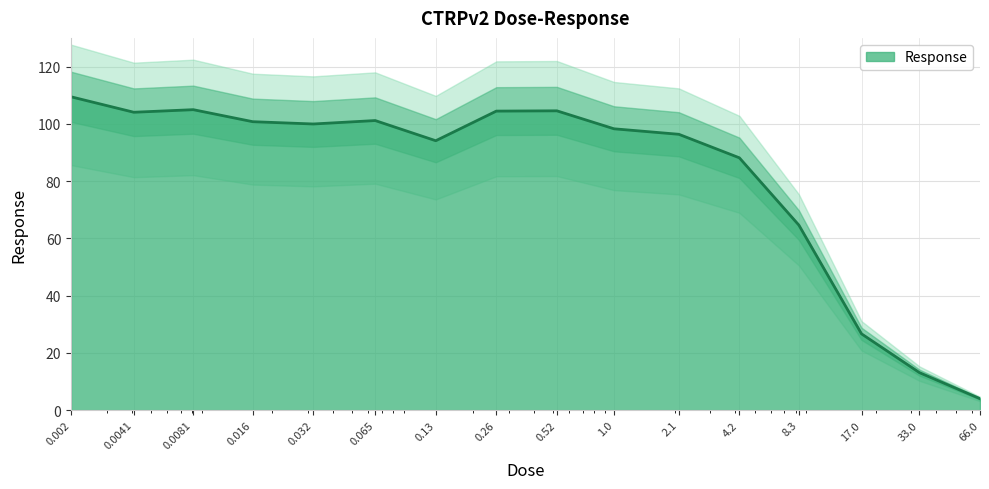

Reading left to right, transcribe all the data shown in this chart.

0.002=109.5	0.0041=104.1	0.0081=105.0	0.016=100.8	0.032=100.0	0.065=101.2	0.13=94.2	0.26=104.5	0.52=104.6	1.0=98.3	2.1=96.4	4.2=88.2	8.3=64.7	17.0=26.7	33.0=13.1	66.0=4.0